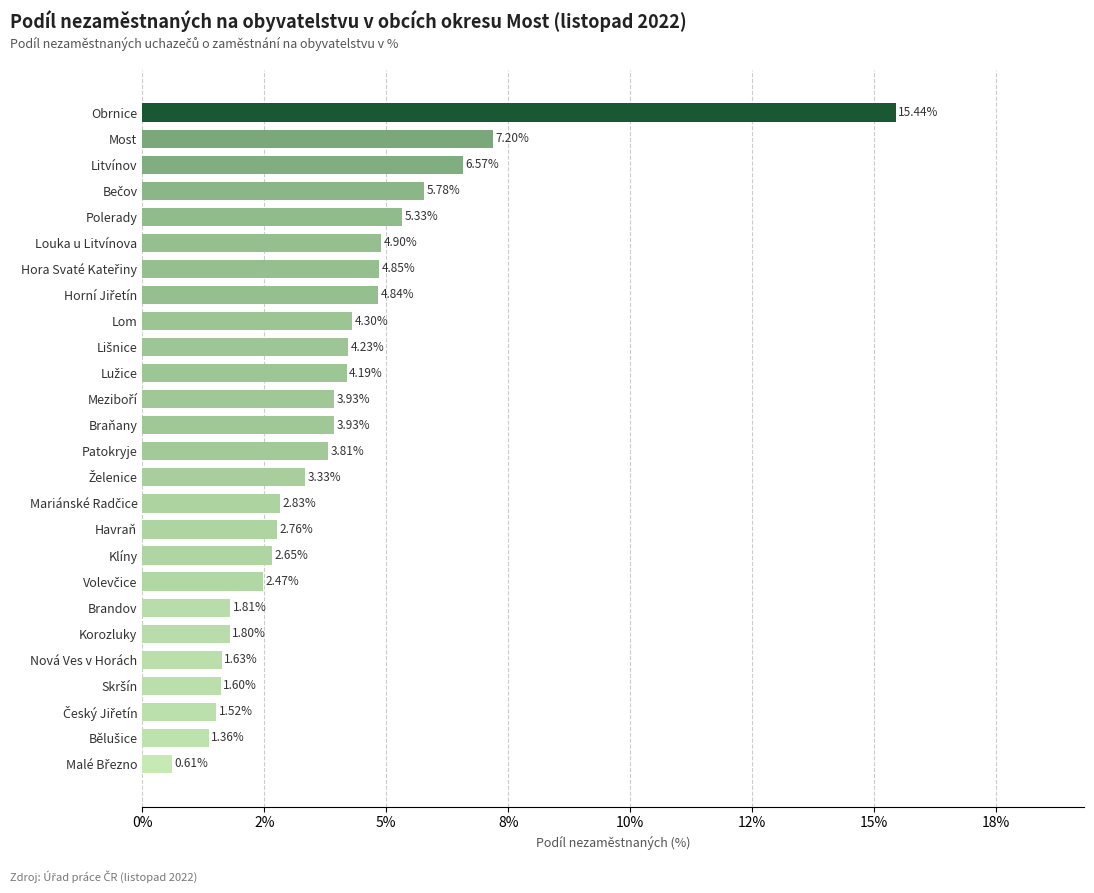

What is the smallest value displayed?

0.6